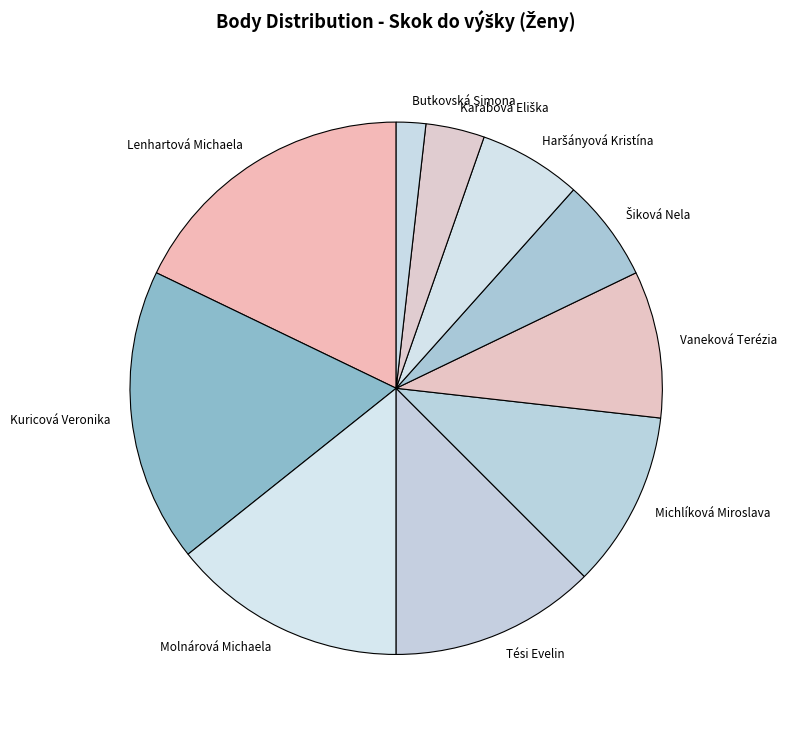

Which has a higher value, Michlíková Miroslava or Lenhartová Michaela?

Lenhartová Michaela